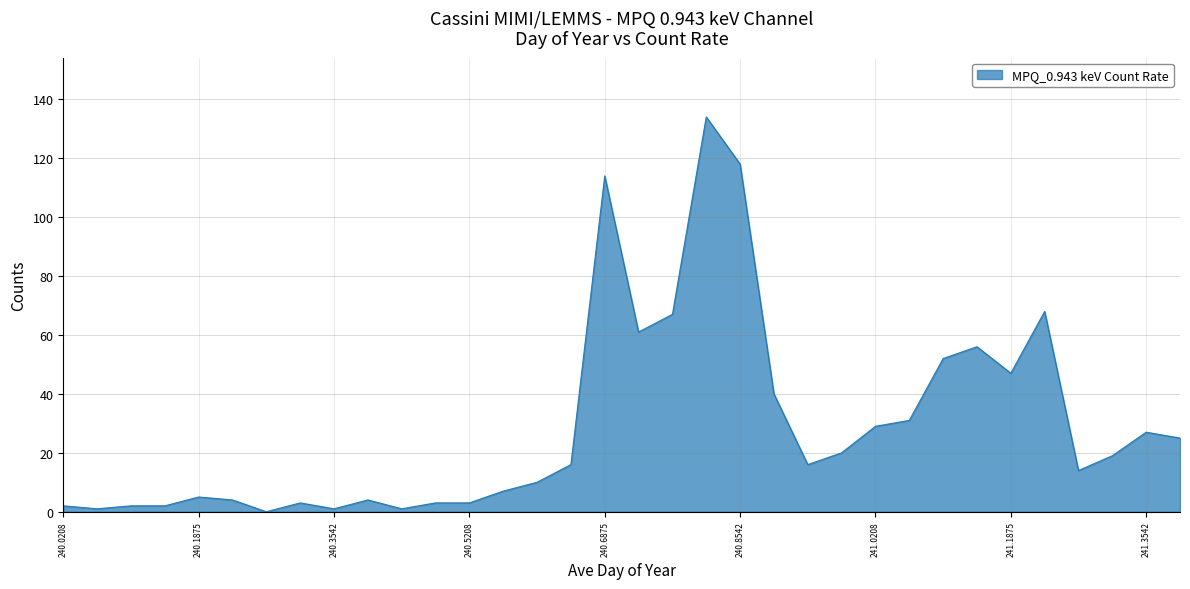

What is the difference between the maximum and minimum values?

134